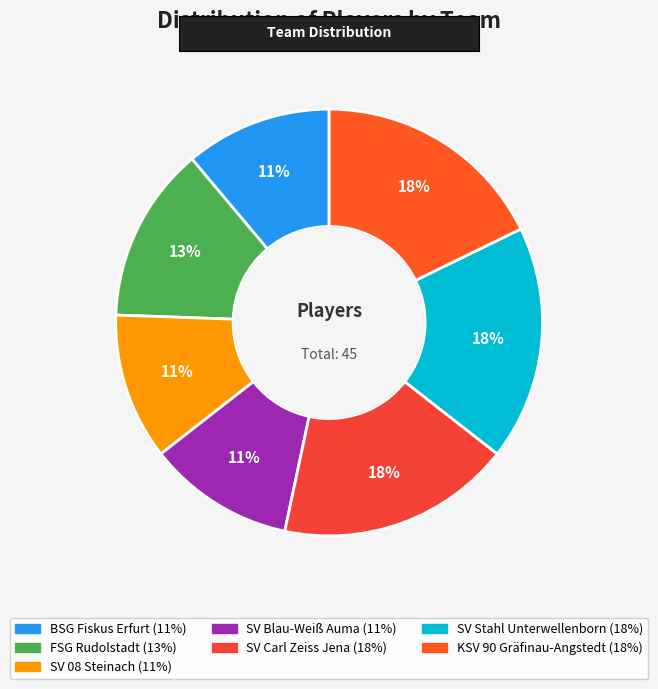

Count the number of slices in the pie.

7